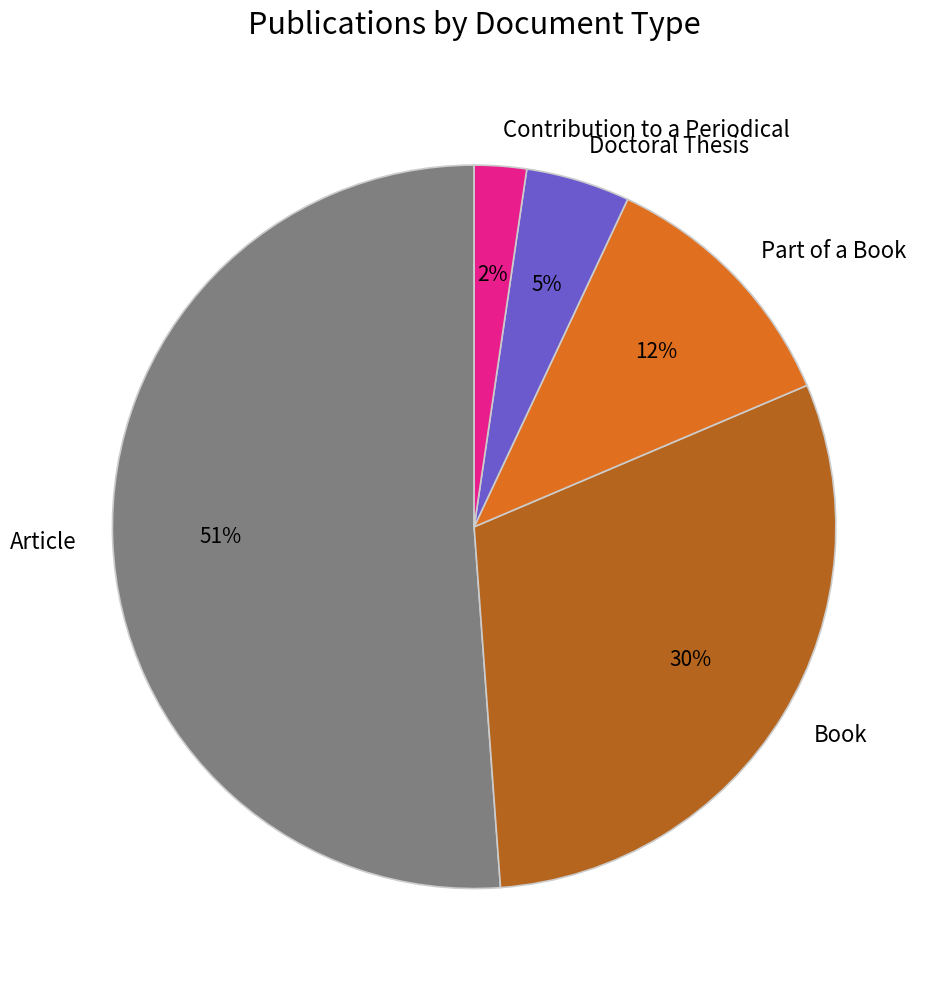

Which slice is the smallest?

Contribution to a Periodical